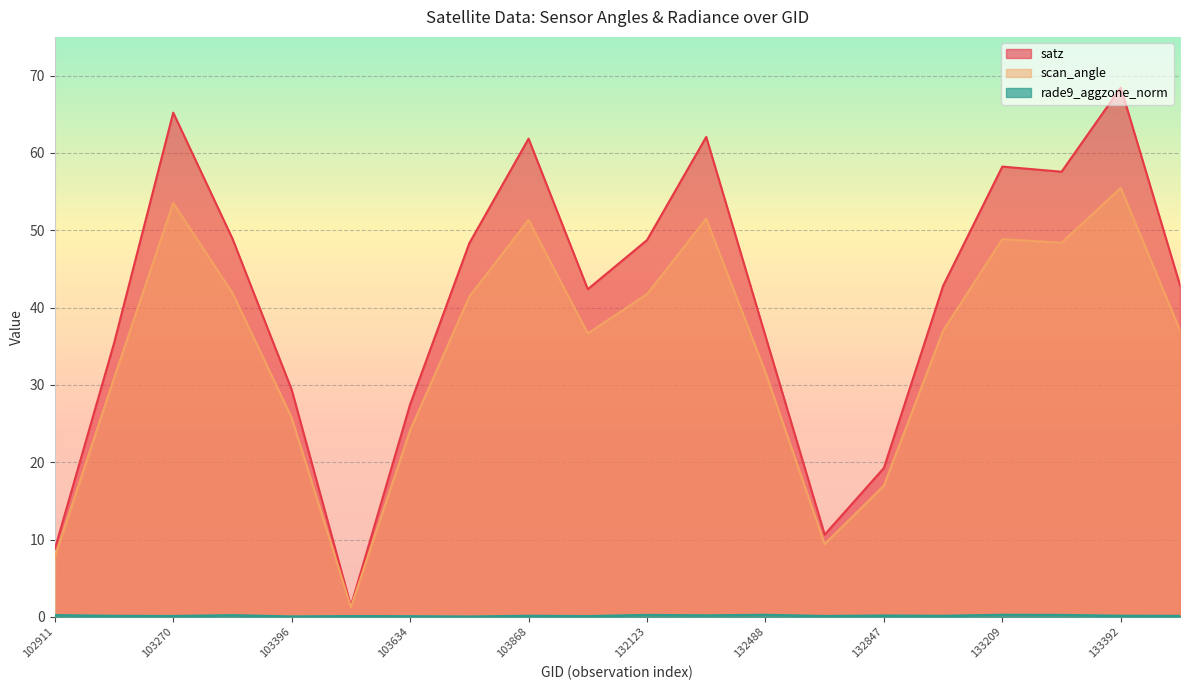

What is the total value across all series at 133209?

107.4